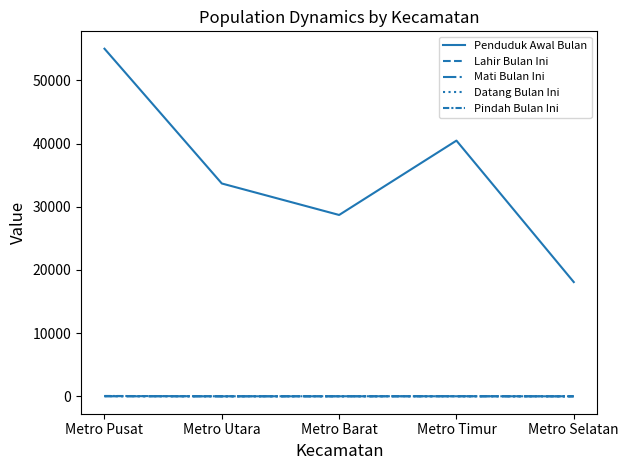

How many categories are shown in the chart?

5